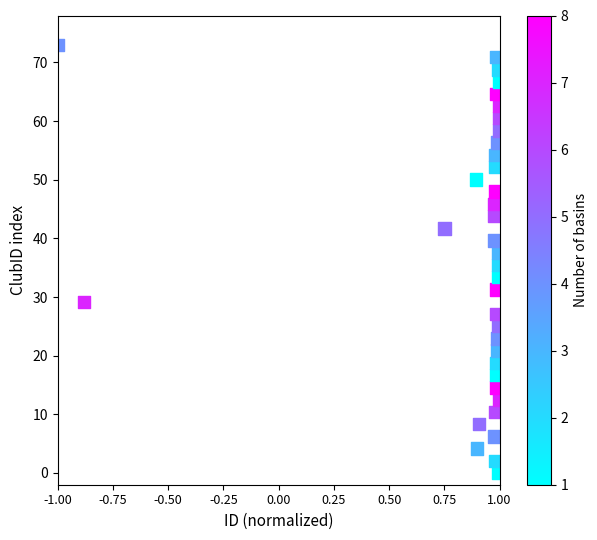

What is the range of X values (max minus min)?

2.0